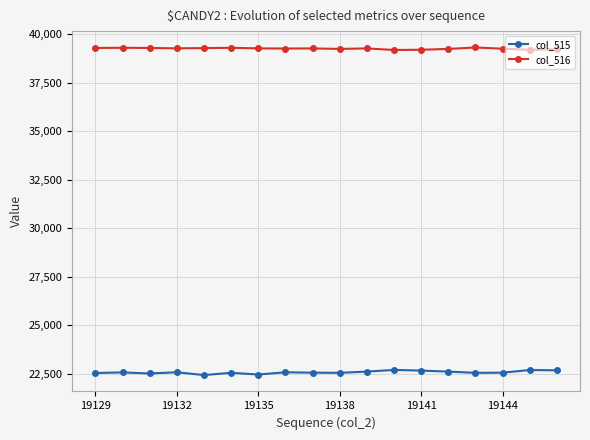

True or false: col_515 and col_516 intersect in this chart.

False